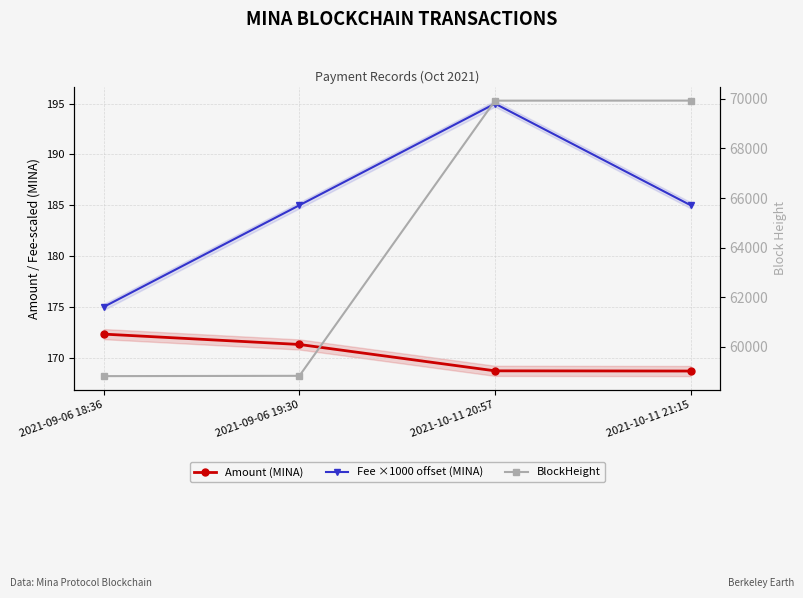

At which label does BlockHeight first exceed 69927?

2021-10-11 21:15